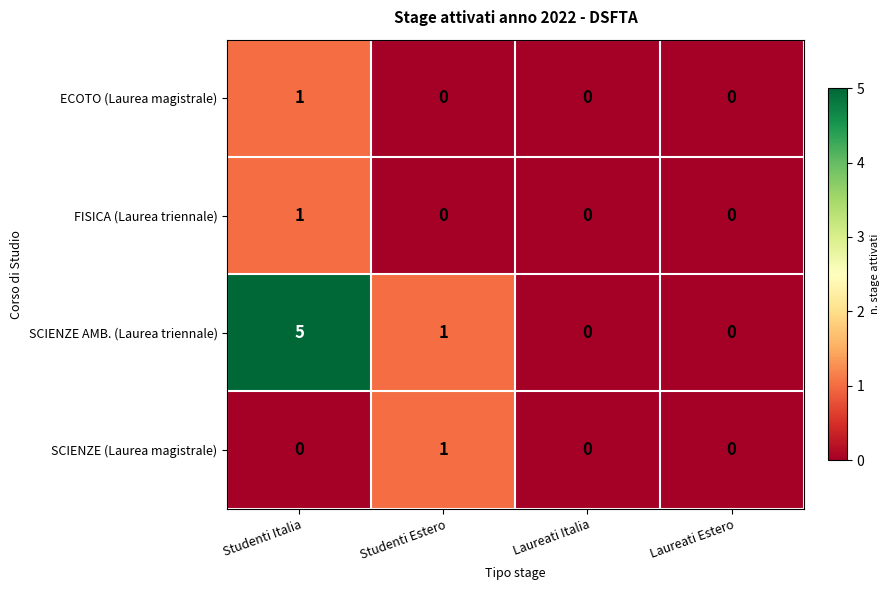

Reading left to right, transcribe all the data shown in this chart.

ECOTO (Laurea magistrale): Studenti Italia=1	Studenti Estero=0	Laureati Italia=0	Laureati Estero=0
FISICA (Laurea triennale): Studenti Italia=1	Studenti Estero=0	Laureati Italia=0	Laureati Estero=0
SCIENZE AMB. (Laurea triennale): Studenti Italia=5	Studenti Estero=1	Laureati Italia=0	Laureati Estero=0
SCIENZE (Laurea magistrale): Studenti Italia=0	Studenti Estero=1	Laureati Italia=0	Laureati Estero=0